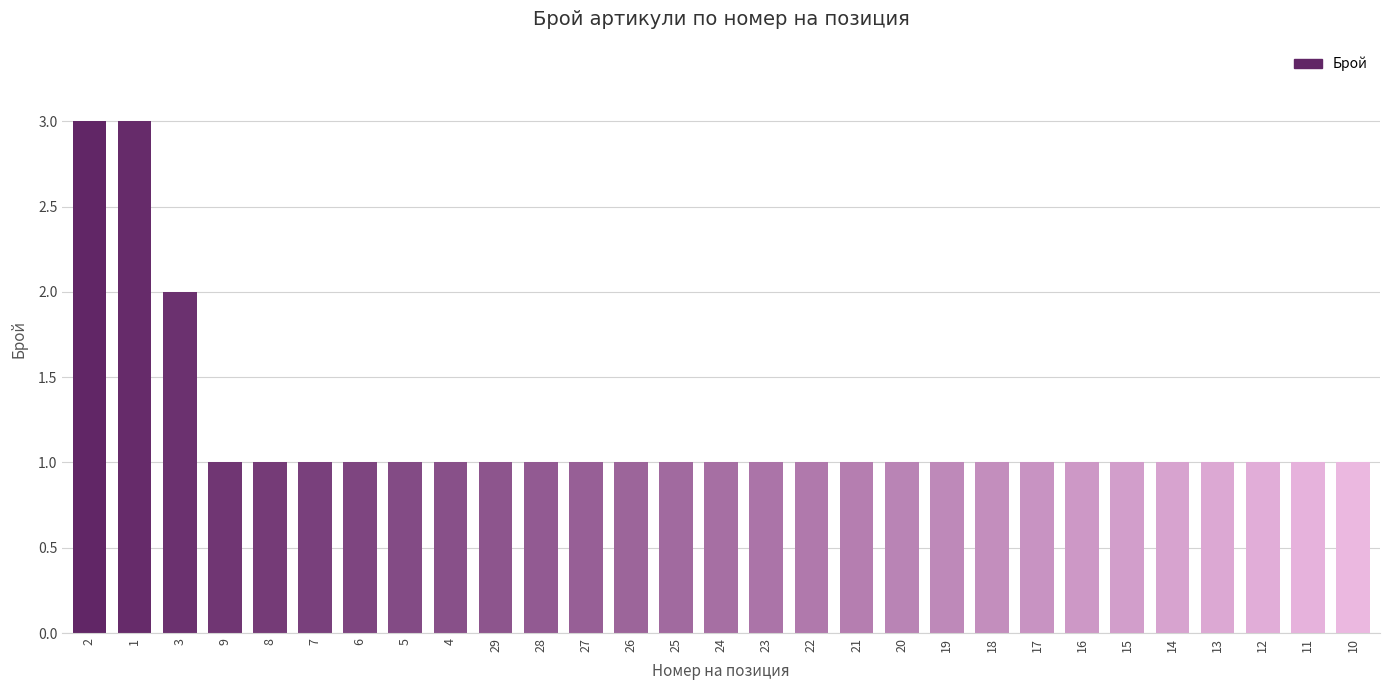

Reading left to right, list all the values displayed in this chart.

2=3	1=3	3=2	9=1	8=1	7=1	6=1	5=1	4=1	29=1	28=1	27=1	26=1	25=1	24=1	23=1	22=1	21=1	20=1	19=1	18=1	17=1	16=1	15=1	14=1	13=1	12=1	11=1	10=1